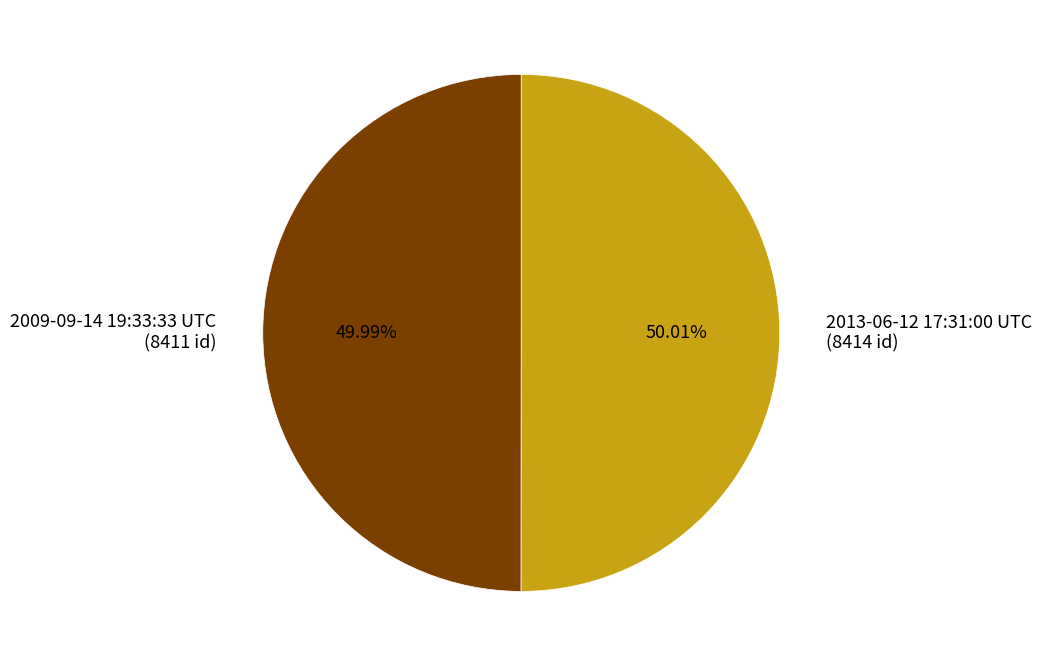

How many segments does this pie chart have?

2